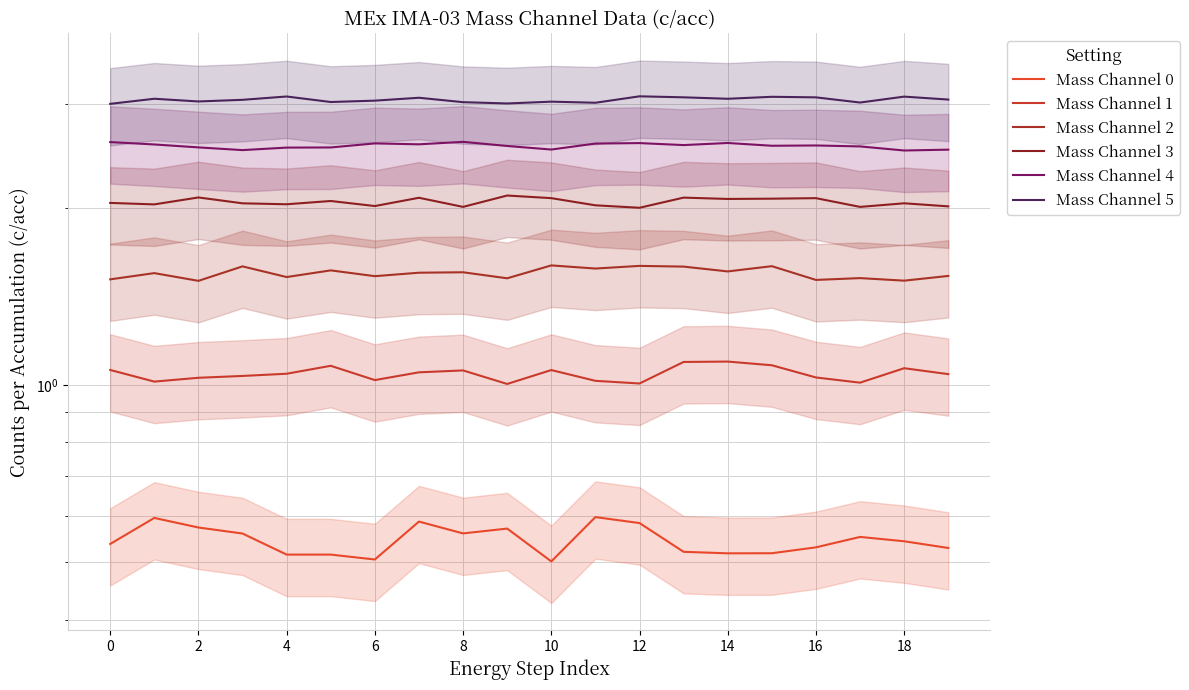

How many interior local peaks does the Mass Channel 2 series have?

8